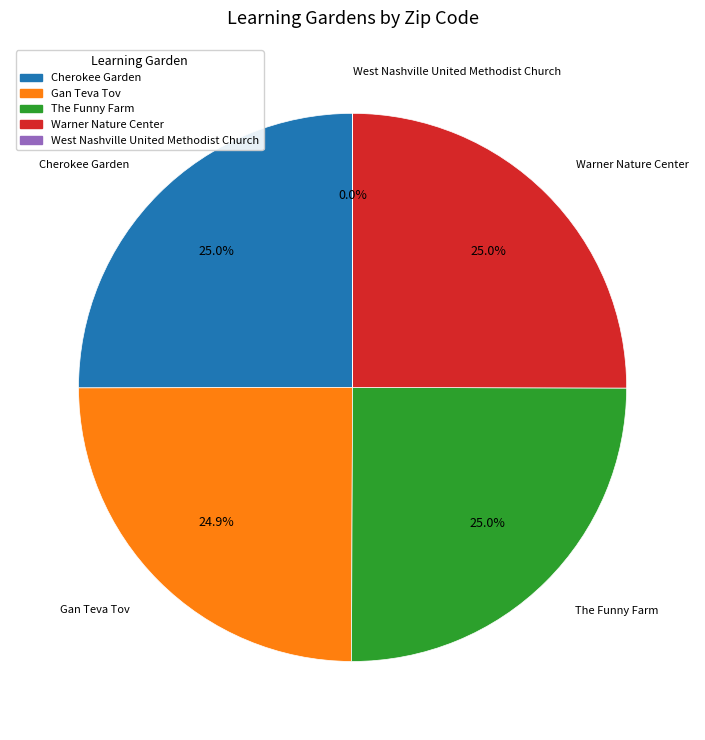

What is the total percentage of Gan Teva Tov and The Funny Farm?

49.9%